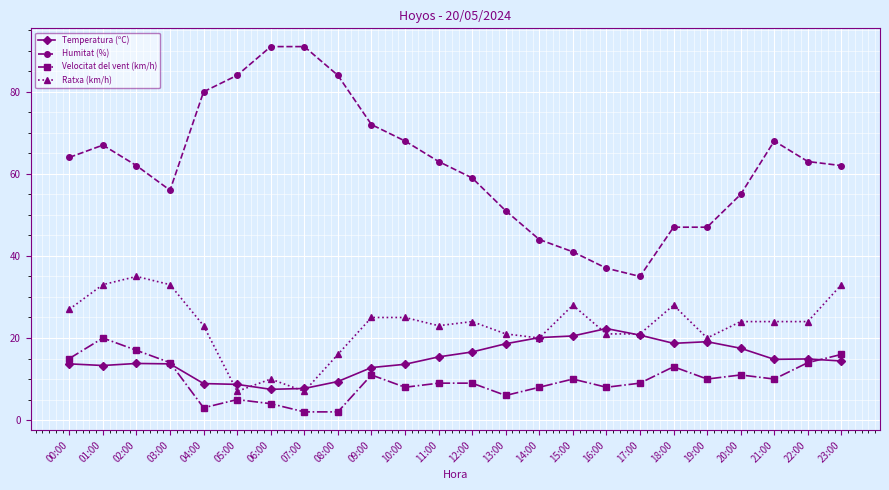

True or false: Velocitat del vent (km/h) and Humitat (%) intersect in this chart.

False